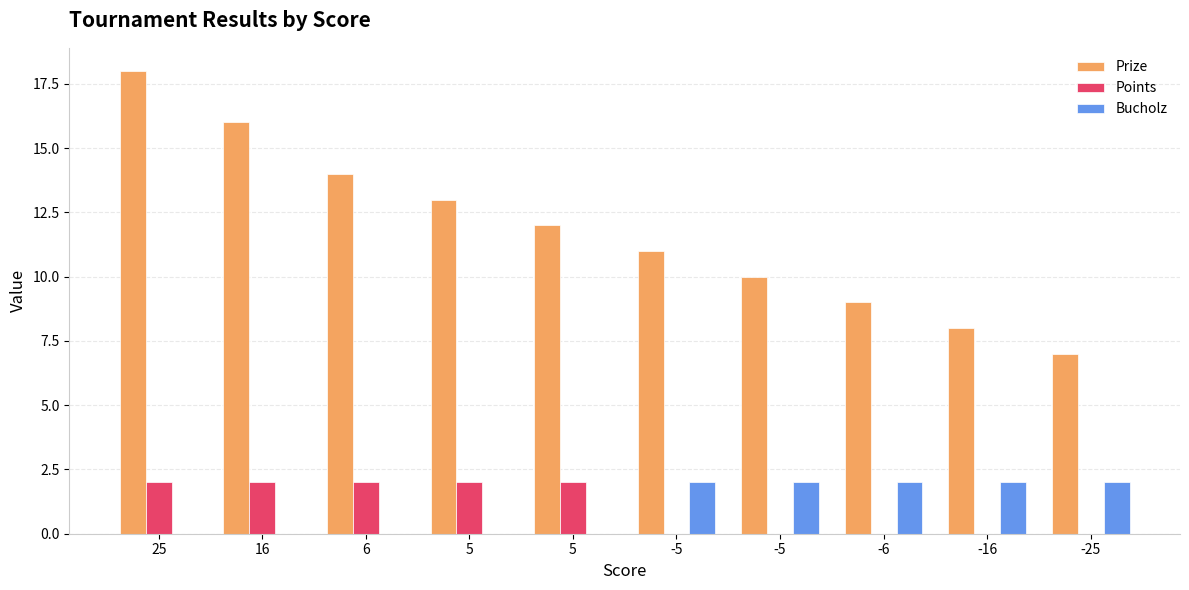

What is the average value of the Bucholz series?

1